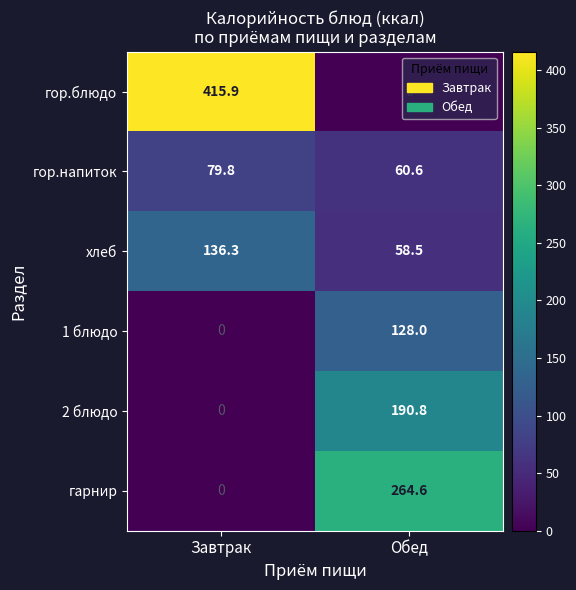

What is the sum of all хлеб values?

194.8